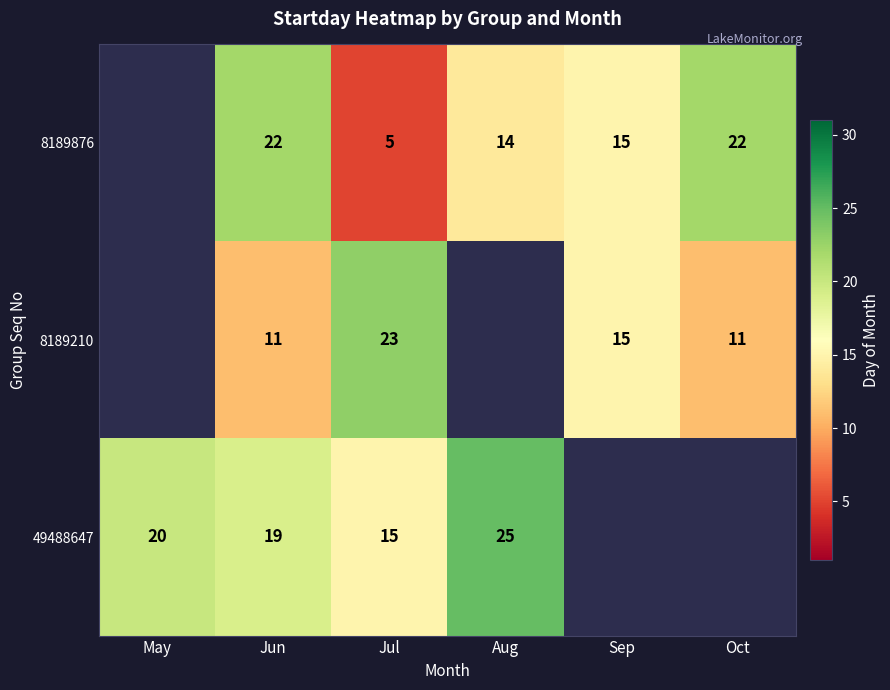

What is the greatest value displayed?

25.0